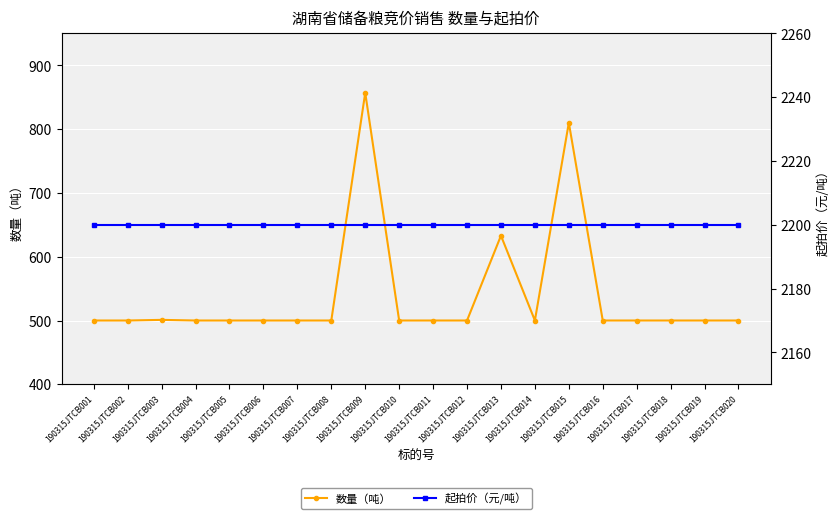

Is the value of 数量（吨） at 190315JTCB003 greater than the value of 起拍价（元/吨） at 190315JTCB012?

No